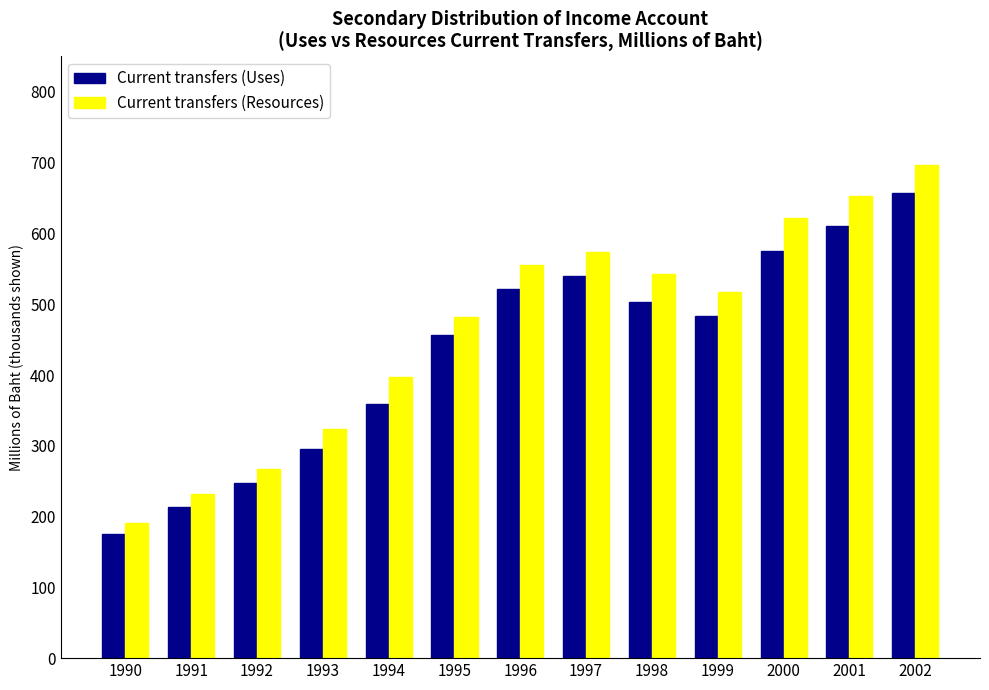

List the series in order of their overall mean, lowest first.

Current transfers (Uses), Current transfers (Resources)